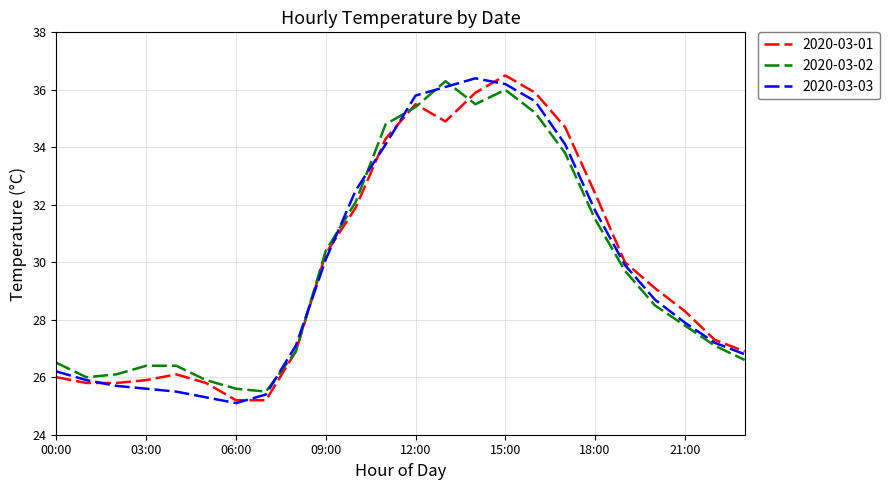

What is the maximum value for 2020-03-01?

36.5